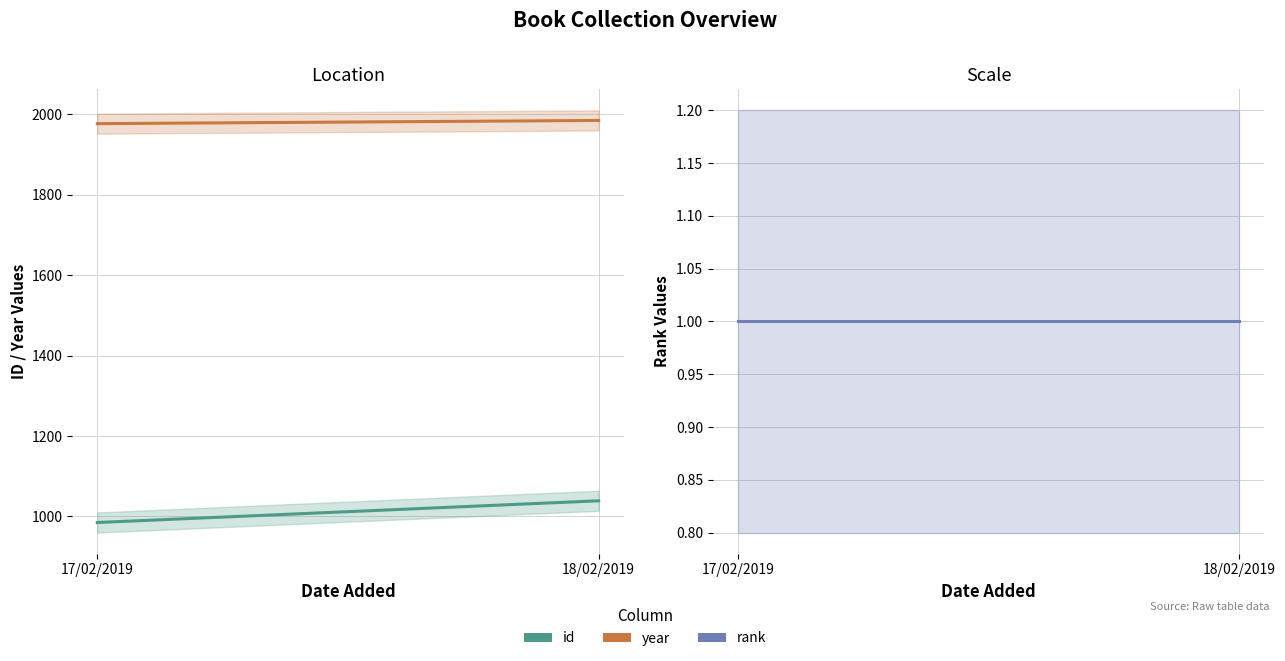

Which series changed the most between 17/02/2019 and 18/02/2019?

id